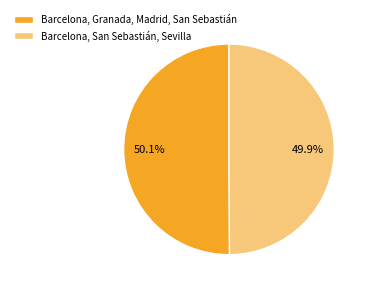

Rank the categories by value from lowest to highest.

Barcelona, San Sebastián, Sevilla, Barcelona, Granada, Madrid, San Sebastián